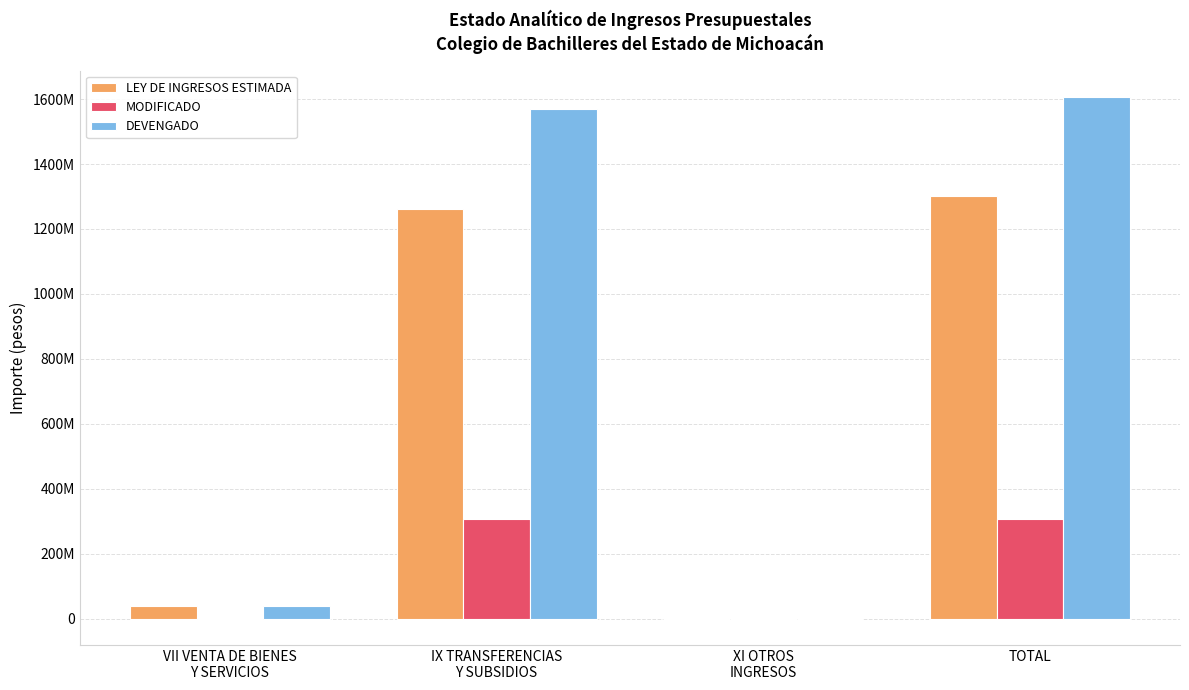

Is the value of DEVENGADO at IX TRANSFERENCIAS
Y SUBSIDIOS greater than the value of LEY DE INGRESOS ESTIMADA at IX TRANSFERENCIAS
Y SUBSIDIOS?

Yes